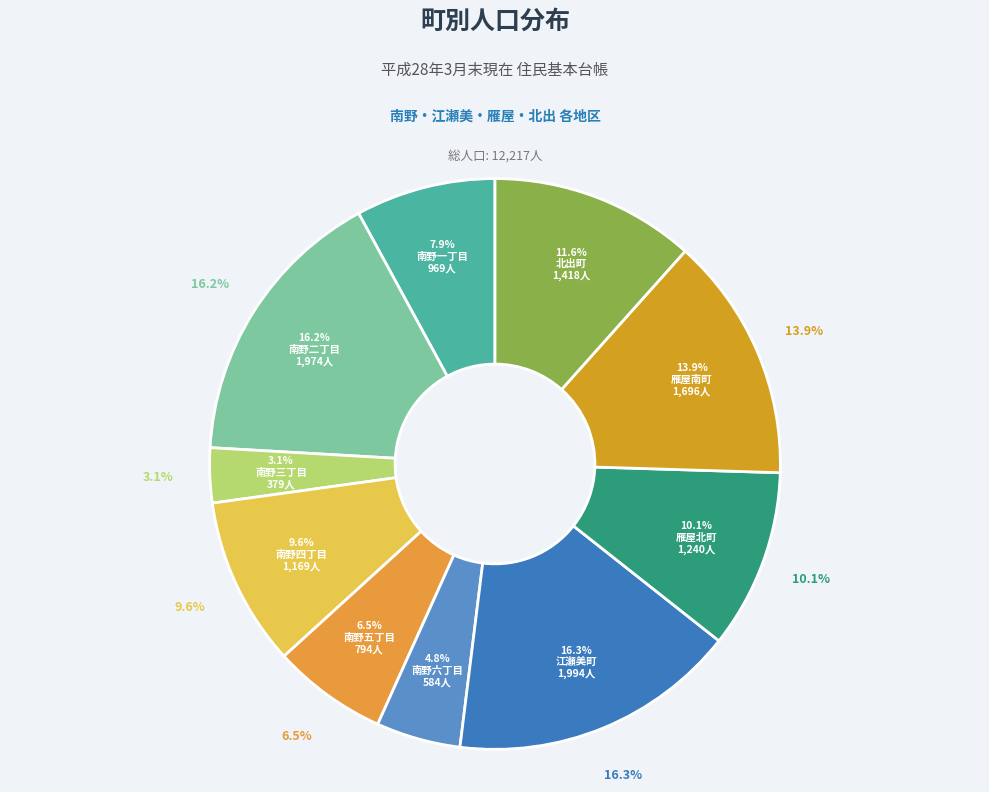

How many segments does this pie chart have?

10